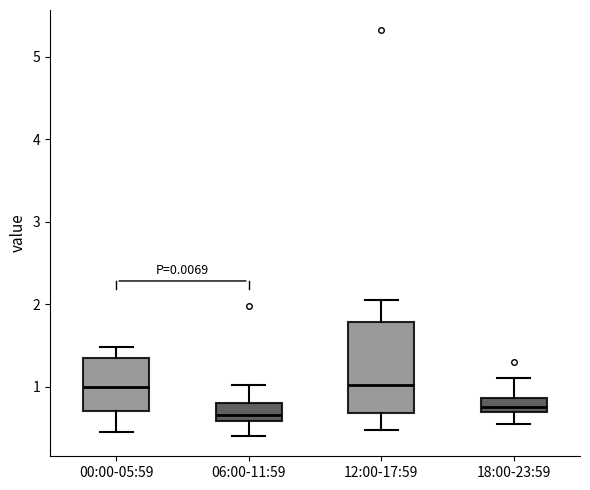

Comparing the boxes themselves (not the whiskers), which one is the tallest?

12:00-17:59